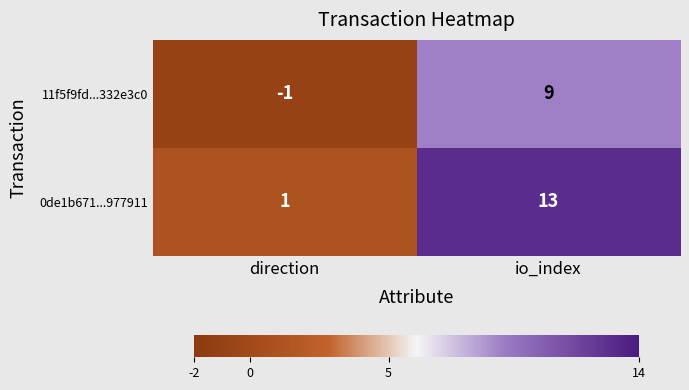

What is the spread (max minus min) of values at io_index?

4